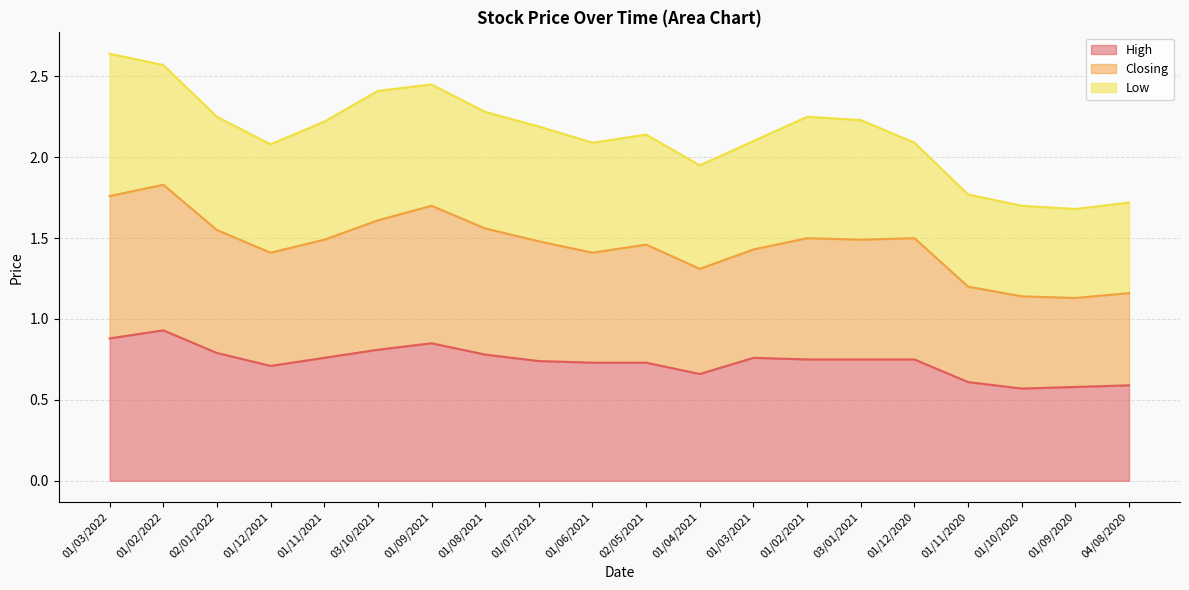

What is the difference between the High values at 01/12/2020 and 01/09/2020?

0.2